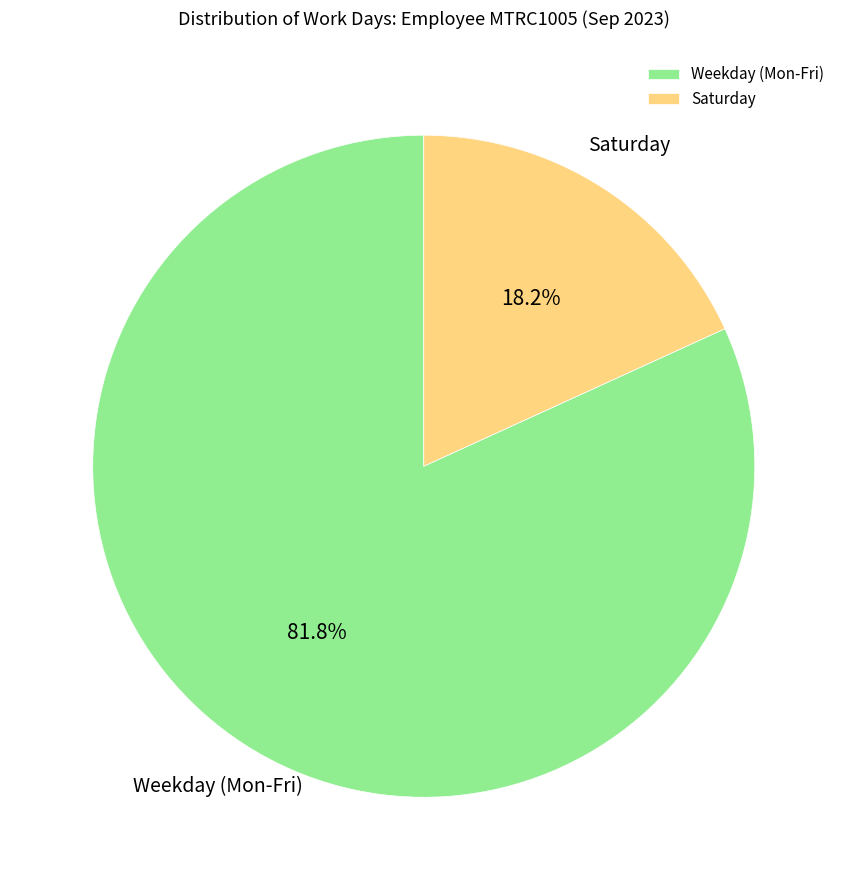

What is the total percentage of Saturday and Weekday (Mon-Fri)?

100.0%